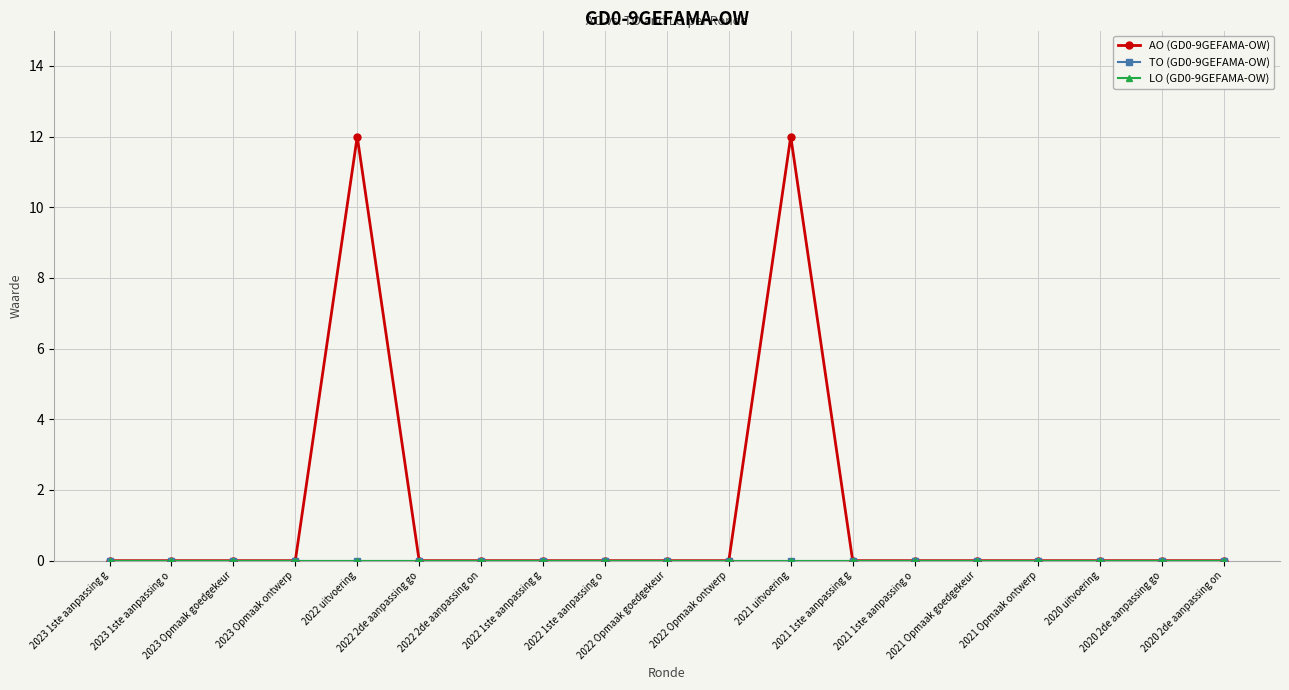

Which series changed the most between 2023 1ste aanpassing g and 2023 Opmaak goedgekeur?

AO (GD0-9GEFAMA-OW)